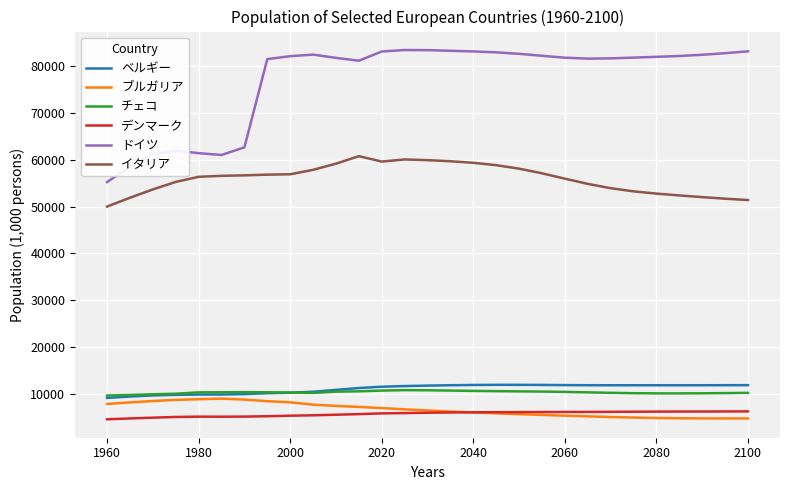

Which series has the largest range (max minus min)?

ドイツ